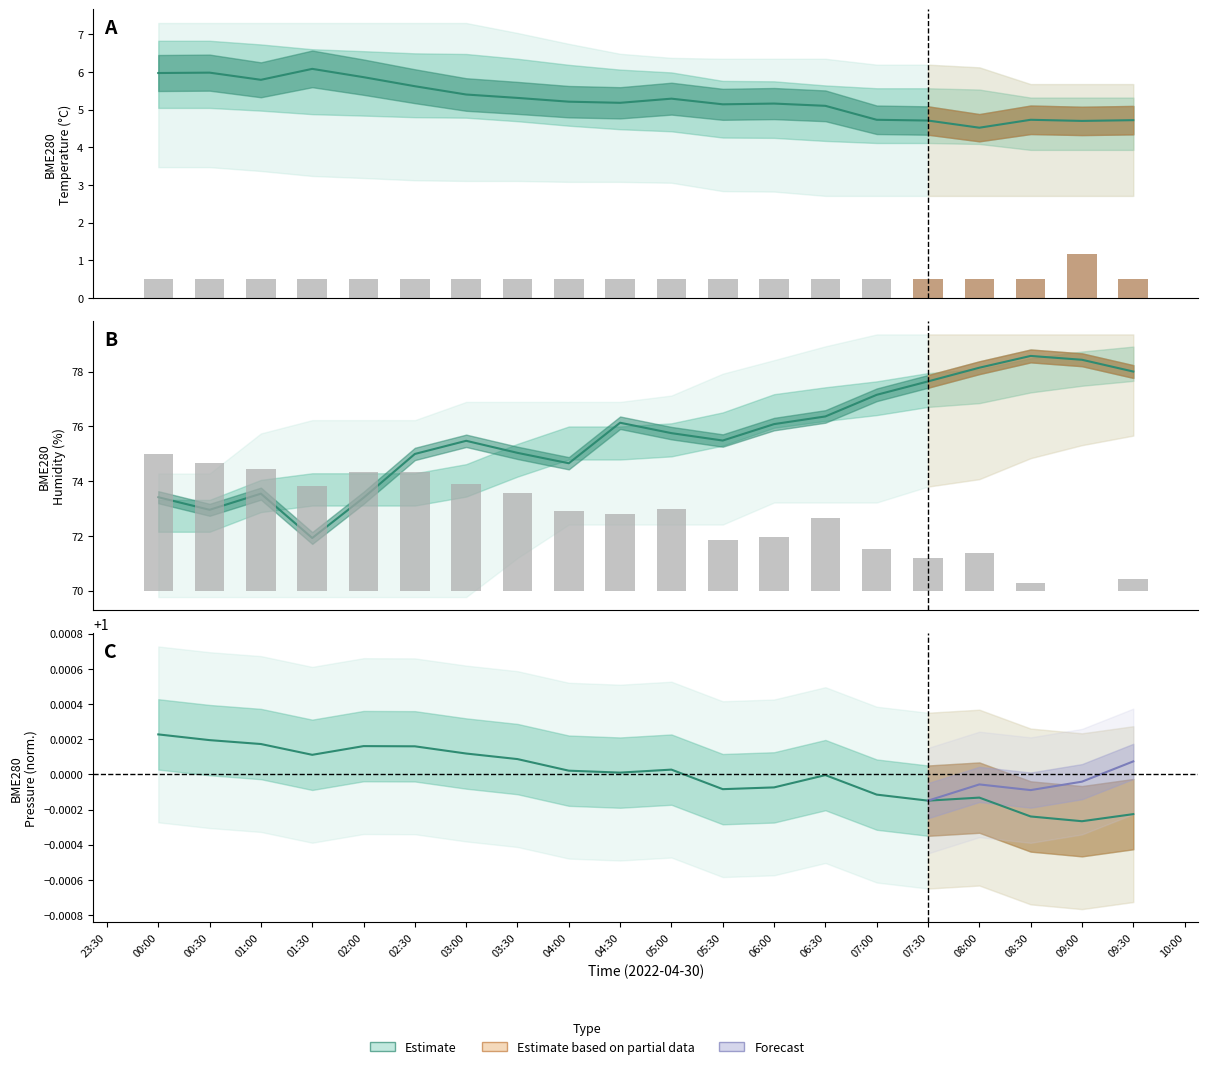

Where is the data nearest to the value 0?

09:00